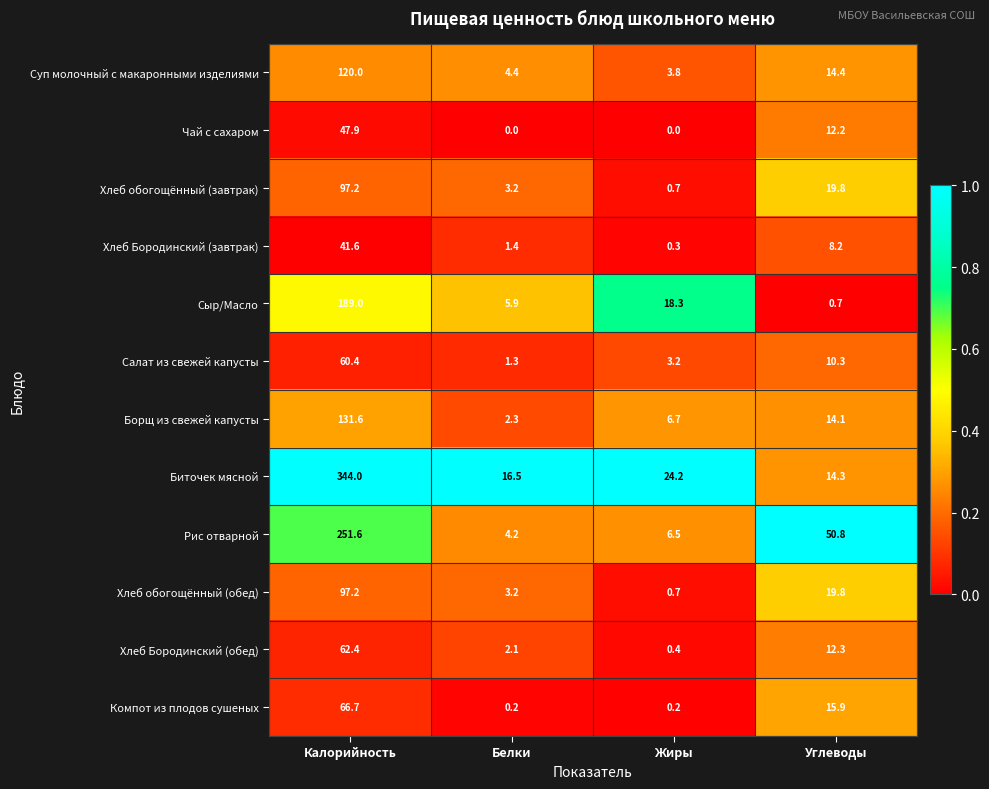

Which category has the highest value in the Биточек мясной series?

Калорийность